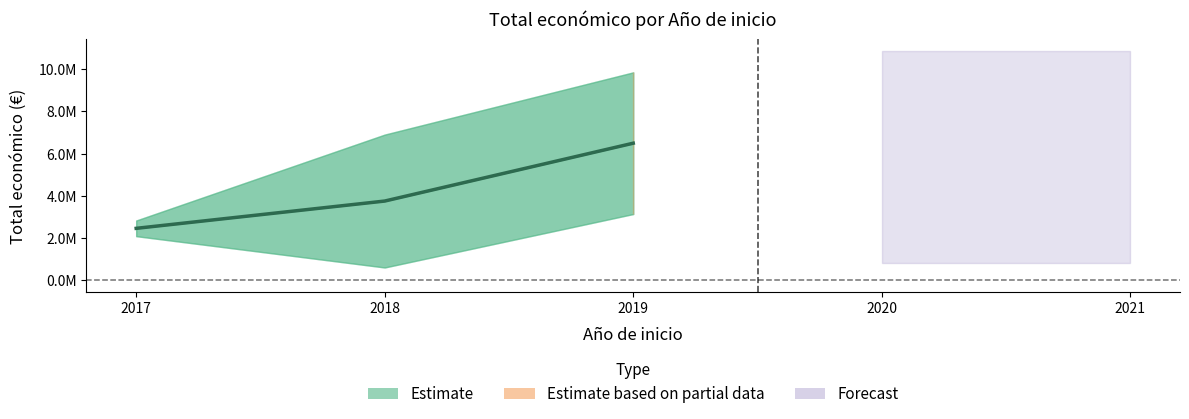

How many values exceed 3342252?

6